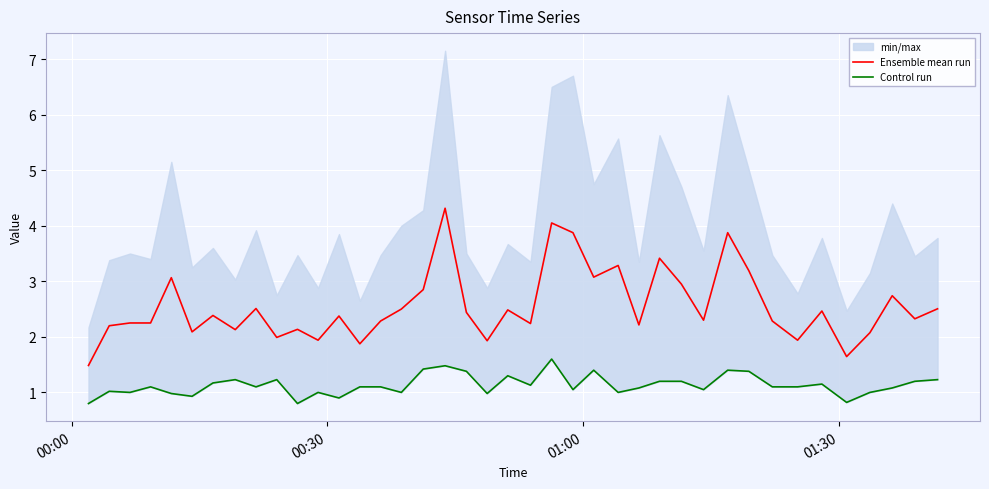

True or false: Ensemble mean run has a value of 3.6 at 15.

False